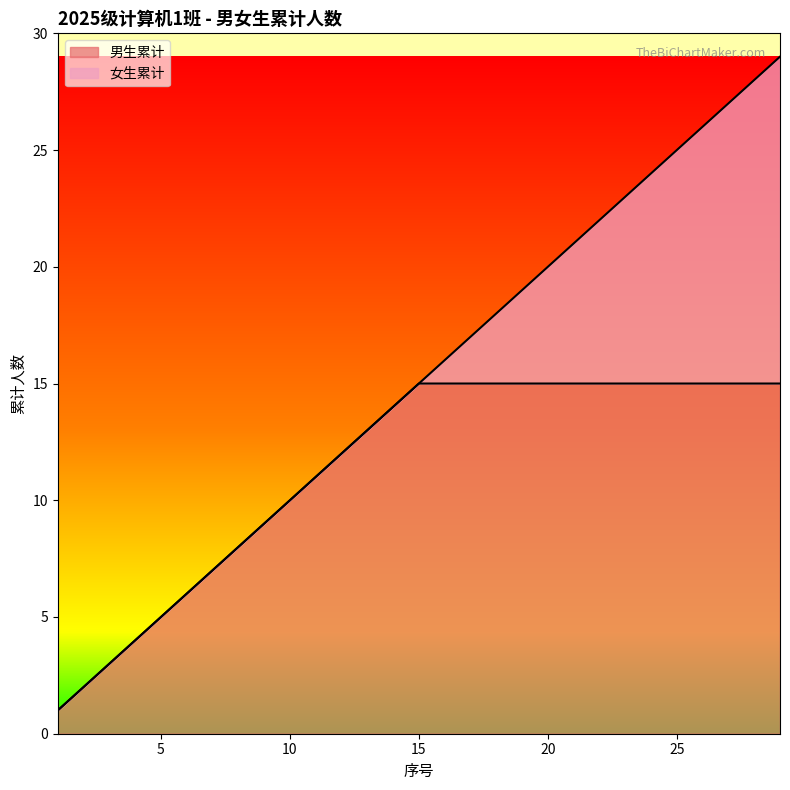

What is the value of the 23rd point from the left?

23